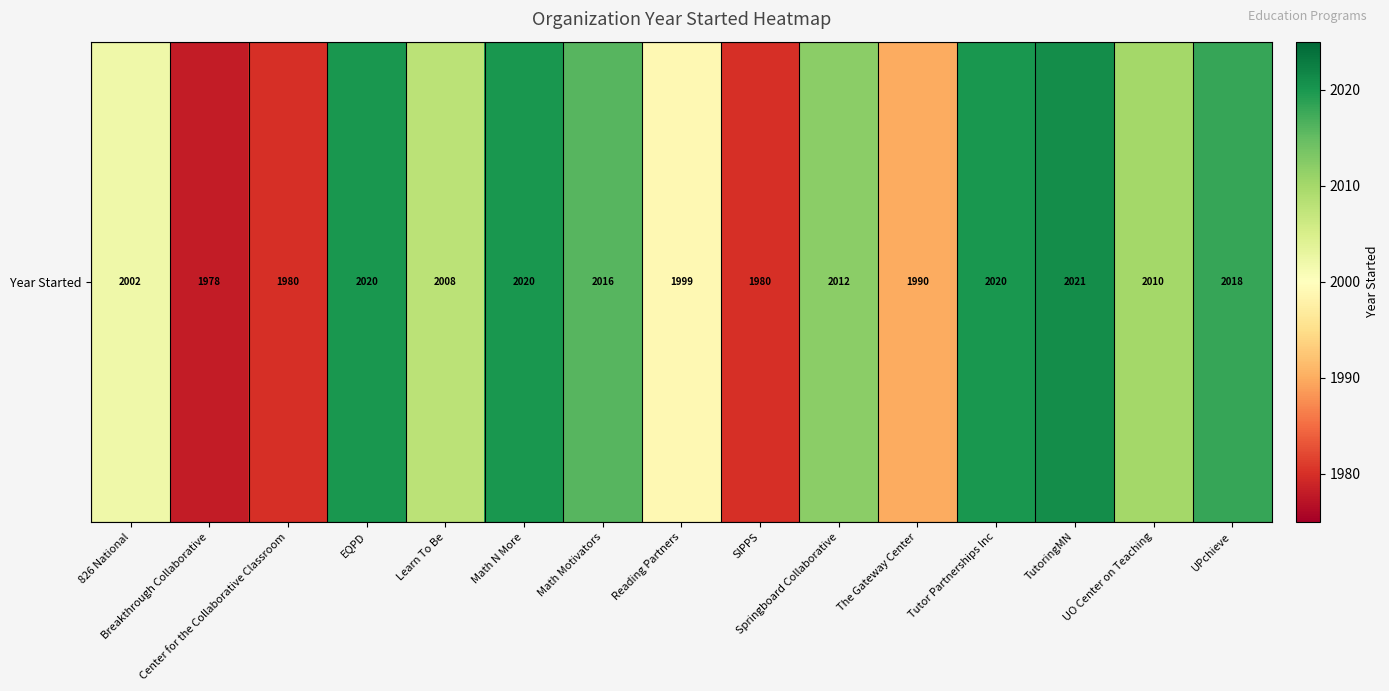

What value does the data have at Tutor Partnerships Inc, to the nearest 10?

2020